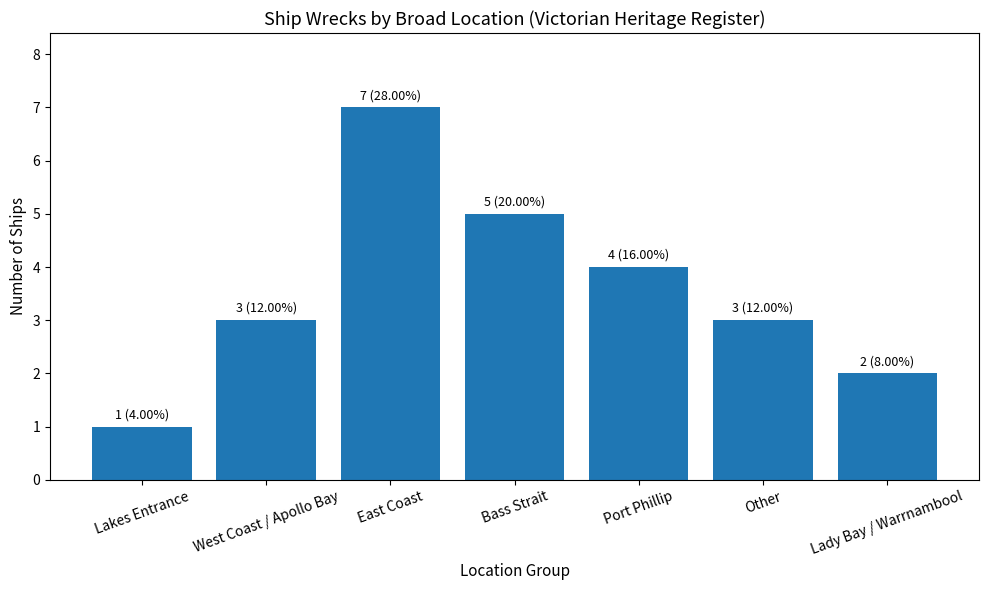

What is the sum of the values at Lakes Entrance and West Coast / Apollo Bay?

4